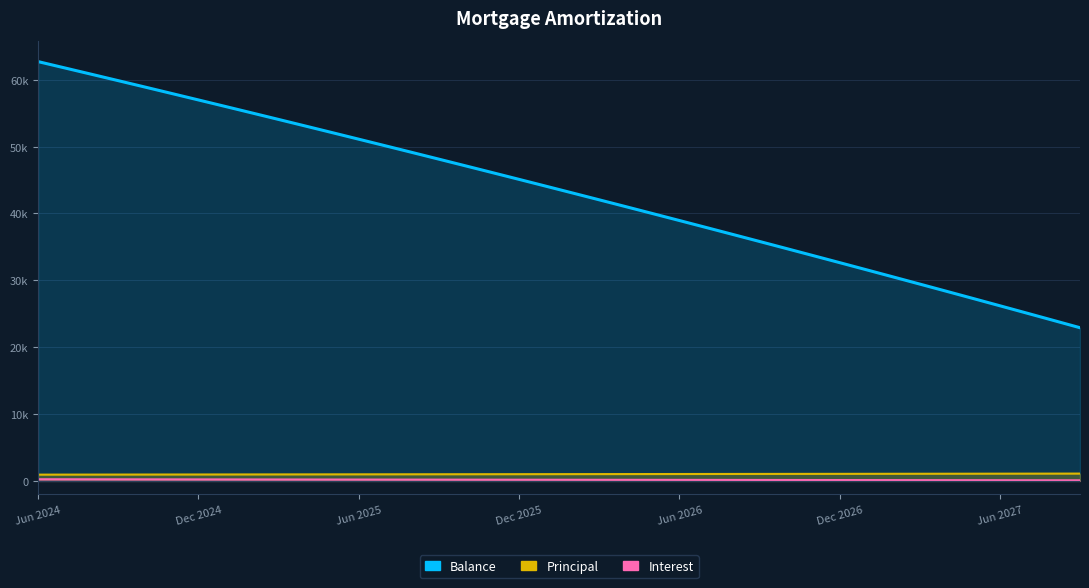

How many data points in Principal are less than 1019?

20